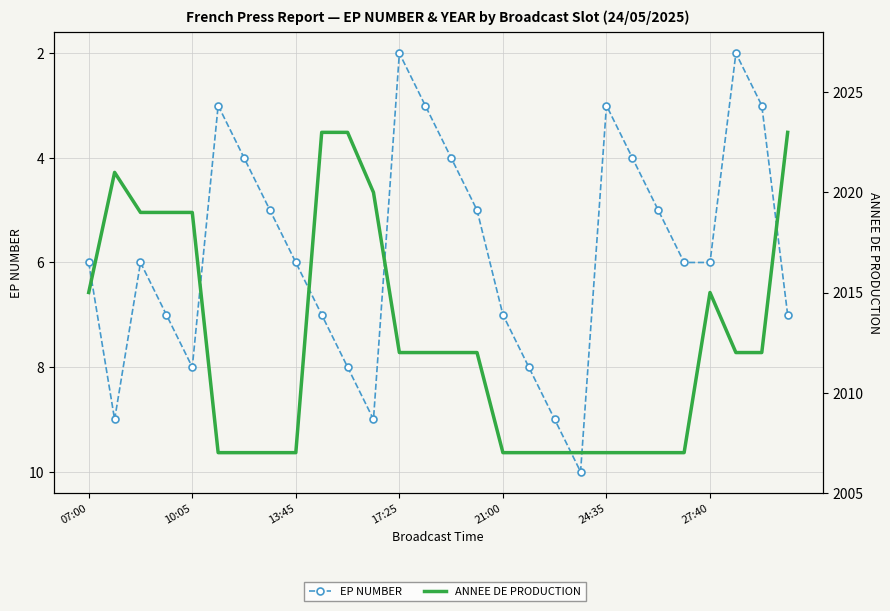

At which label does ANNEE DE PRODUCTION first exceed 2012?

07:00